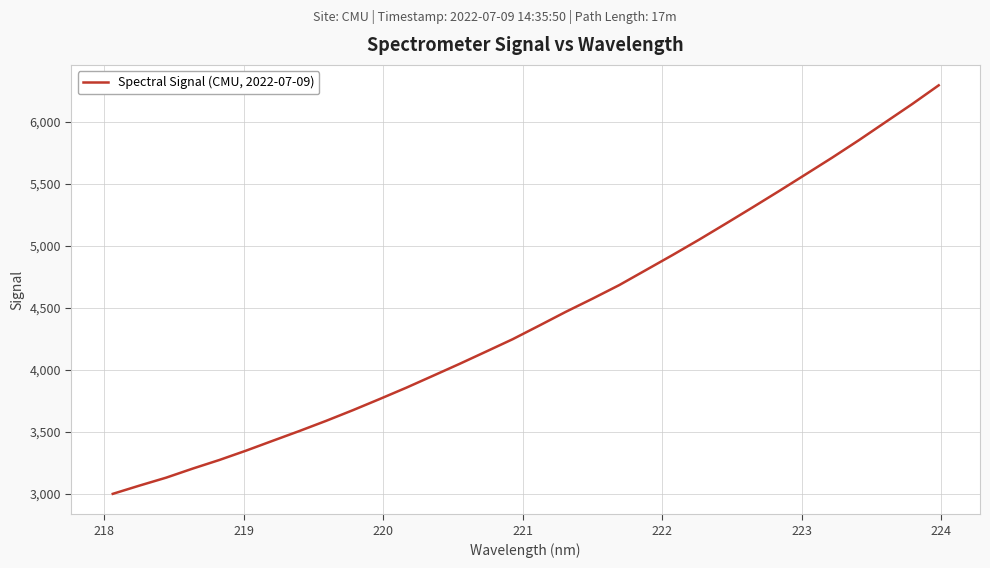

What is the difference between the second highest and minimum values?

3144.3